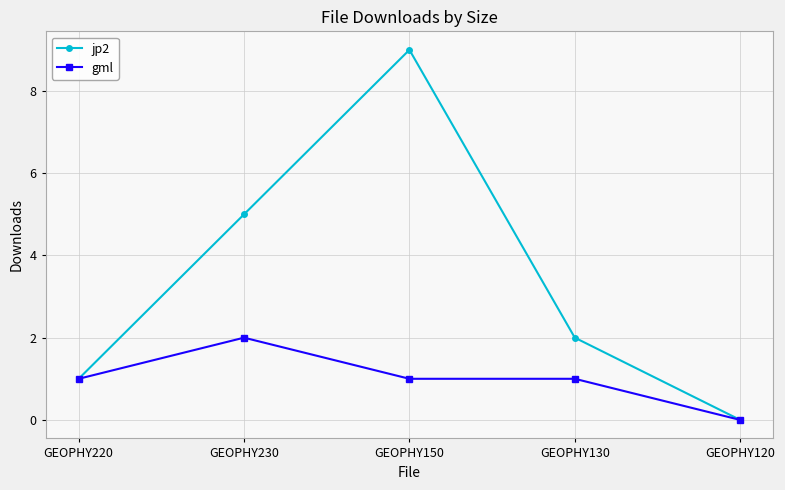

What are all the series names shown in the legend?

jp2, gml